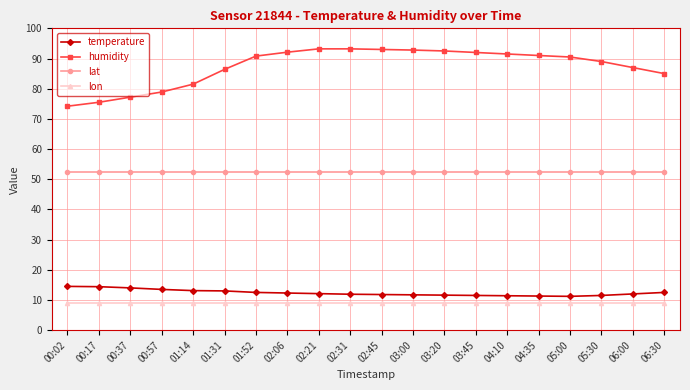

True or false: lon and humidity cross at least once.

False